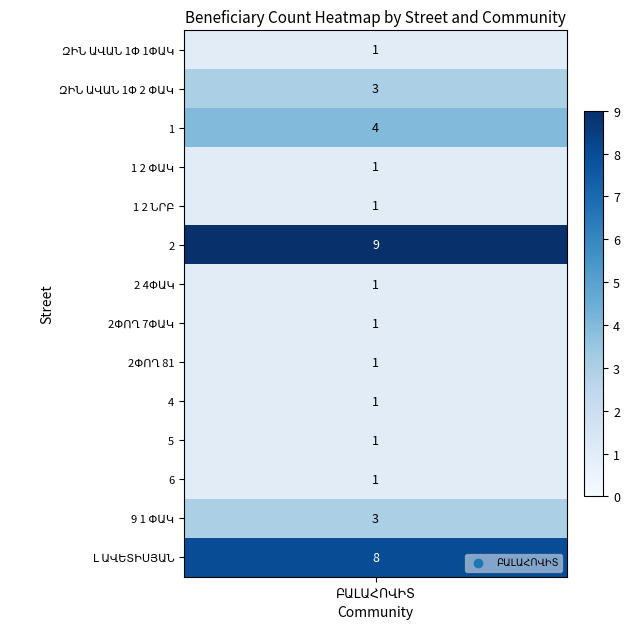

List the labels in order of value, largest first.

2, Լ ԱՎԵՏԻՍՅԱՆ, 1, ԶԻՆ ԱՎԱՆ 1Փ 2 ՓԱԿ, 9 1 ՓԱԿ, ԶԻՆ ԱՎԱՆ 1Փ 1ՓԱԿ, 1 2 ՓԱԿ, 1 2 ՆՐԲ, 2 4ՓԱԿ, 2ՓՈՂ 7ՓԱԿ, 2ՓՈՂ 81ԺԱՄԱՆԱԿԱՎՈՐ ԿԱՑԱՐԱՆ, 4, 5, 6